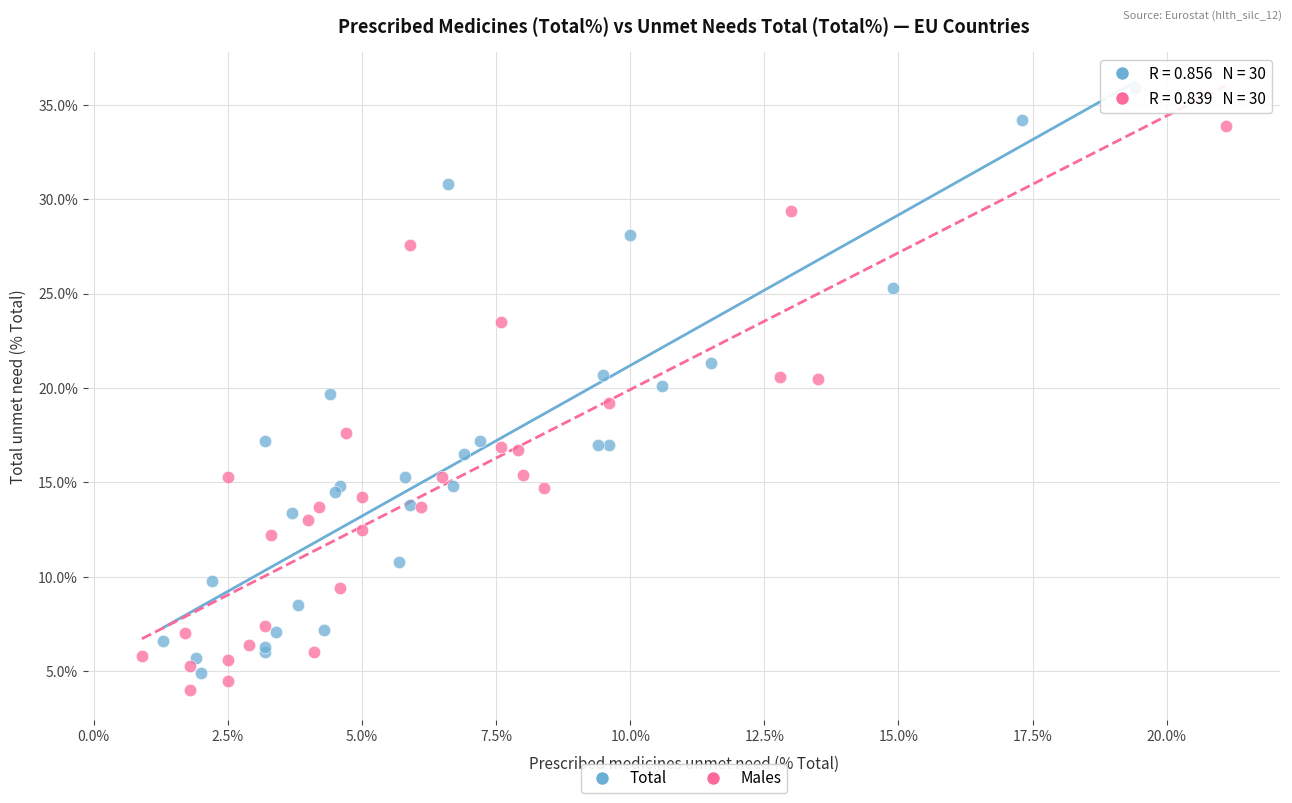

Which series has the largest Y range (max minus min)?

Total